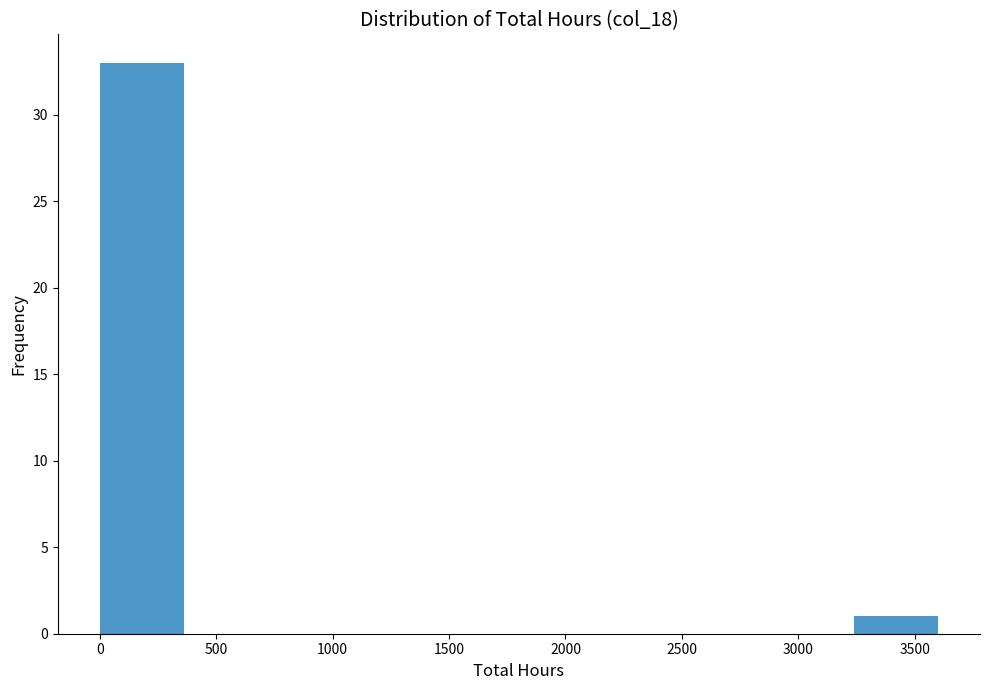

Reading left to right, list every bar in this chart as the range it spans on the x-axis followed by its height. Neither the bar edges nor the heights are printed on the chart, so give them approximately, as read against the axes.

0 to 360: 33
360 to 720: 0
720 to 1080: 0
1080 to 1440: 0
1440 to 1800: 0
1800 to 2160: 0
2160 to 2520: 0
2520 to 2880: 0
2880 to 3240: 0
3240 to 3600: 1